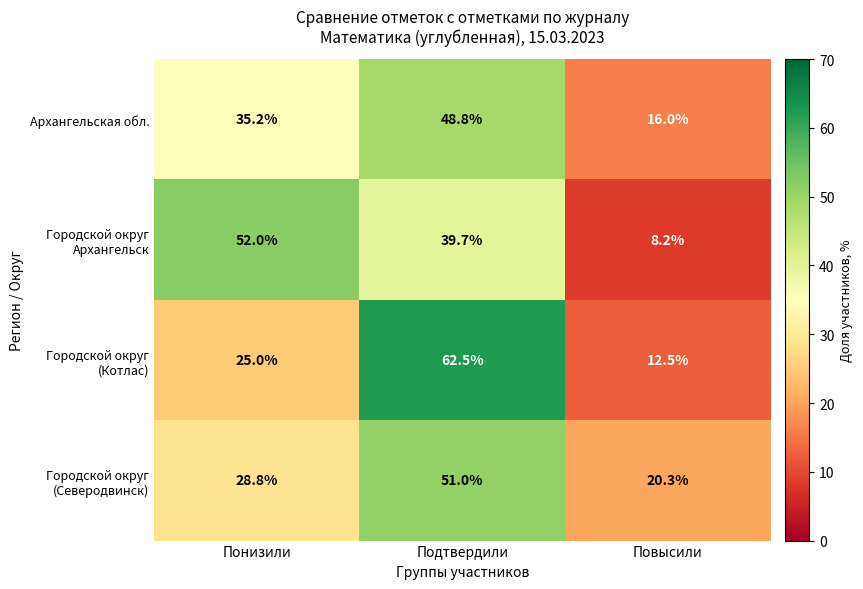

What is the spread (max minus min) of values at Понизили?

27.0